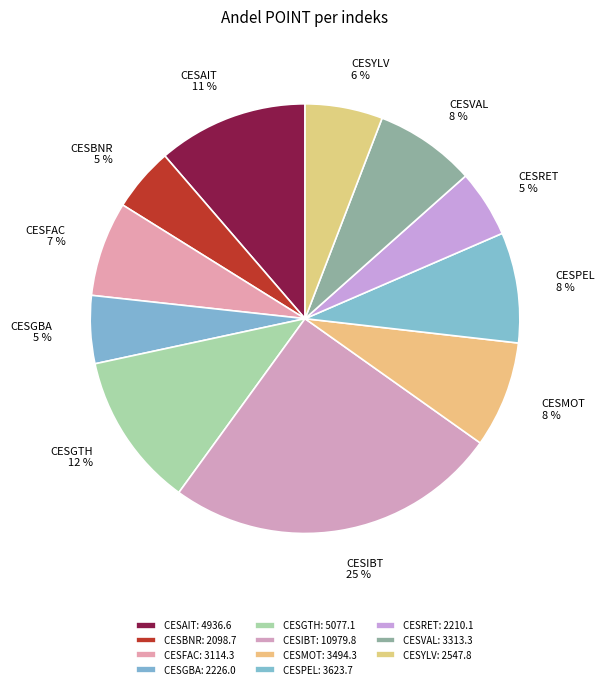

Is CESBNR the majority of the pie?

No